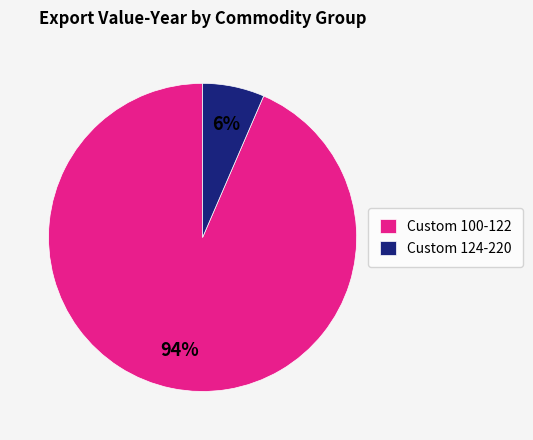

Is there a majority slice in this chart?

Yes